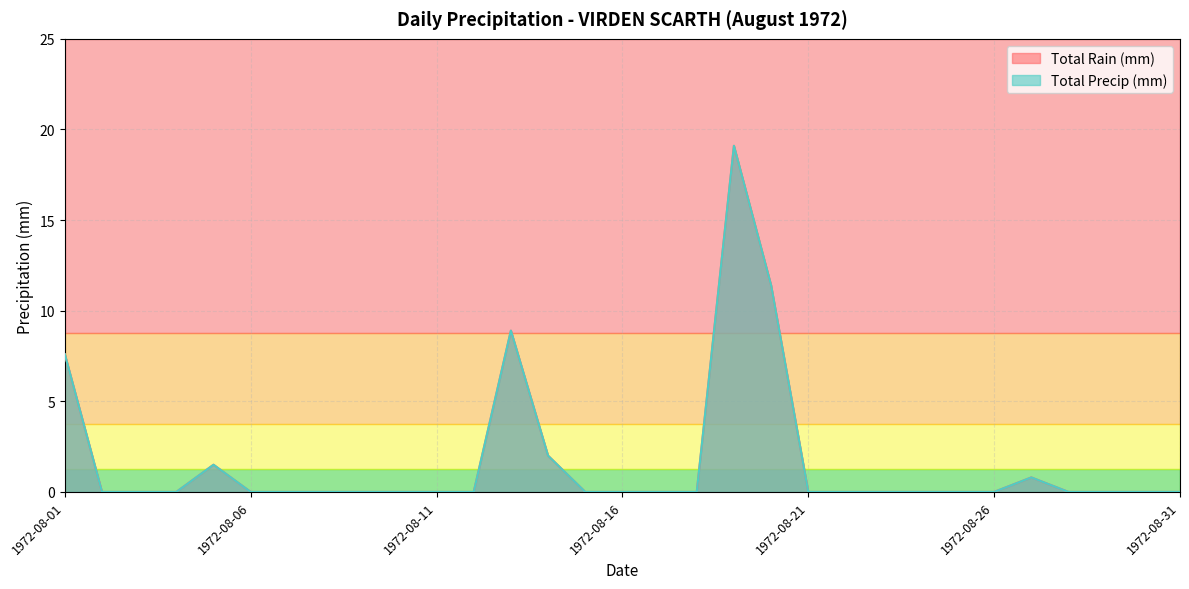

True or false: Total Precip (mm) and Total Rain (mm) cross at least once.

False